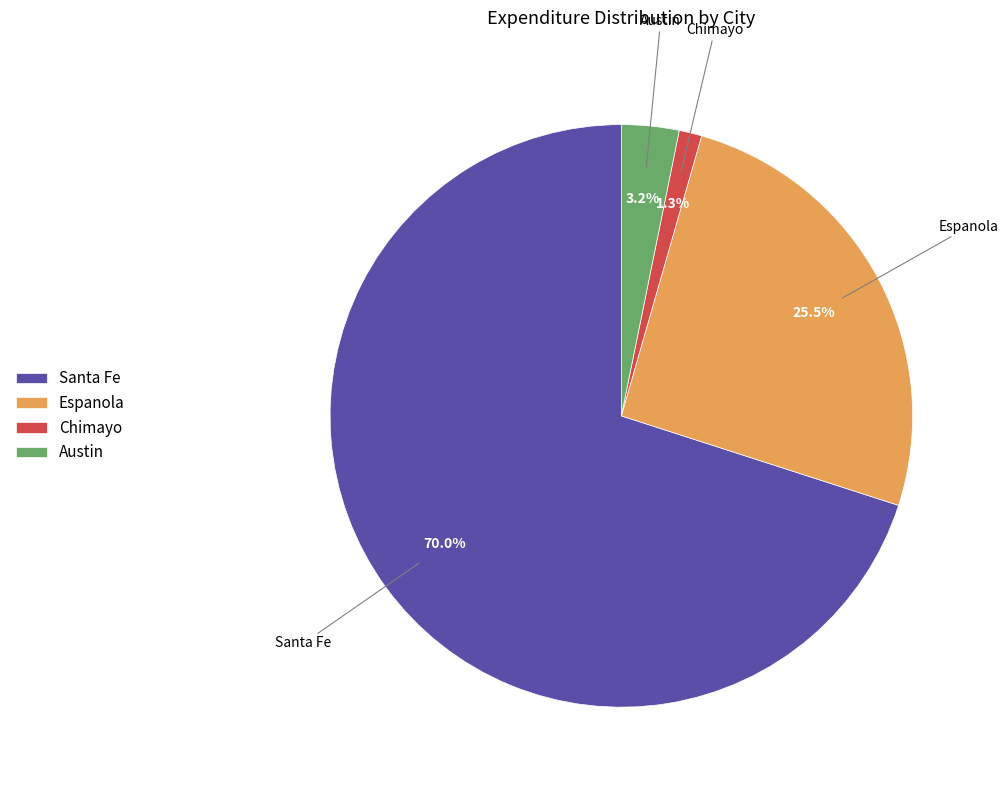

Which has a higher value, Santa Fe or Chimayo?

Santa Fe